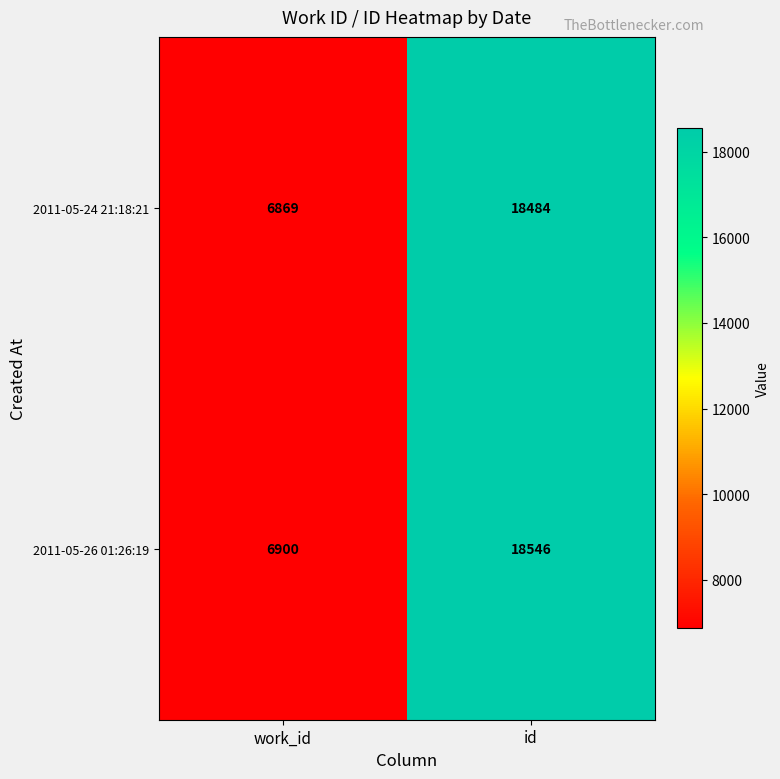

Reading right to left, extract all data points from this chart.

2011-05-24 21:18:21: 18484	6869
2011-05-26 01:26:19: 18546	6900